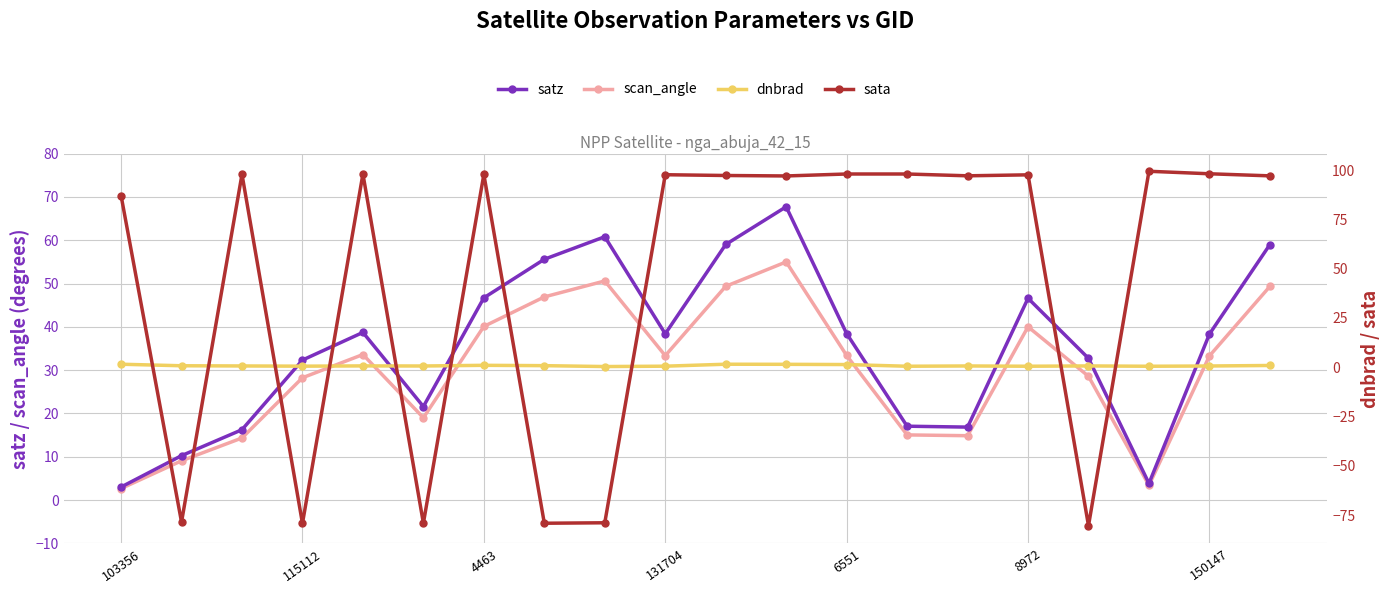

How many distinct data groups are displayed?

4